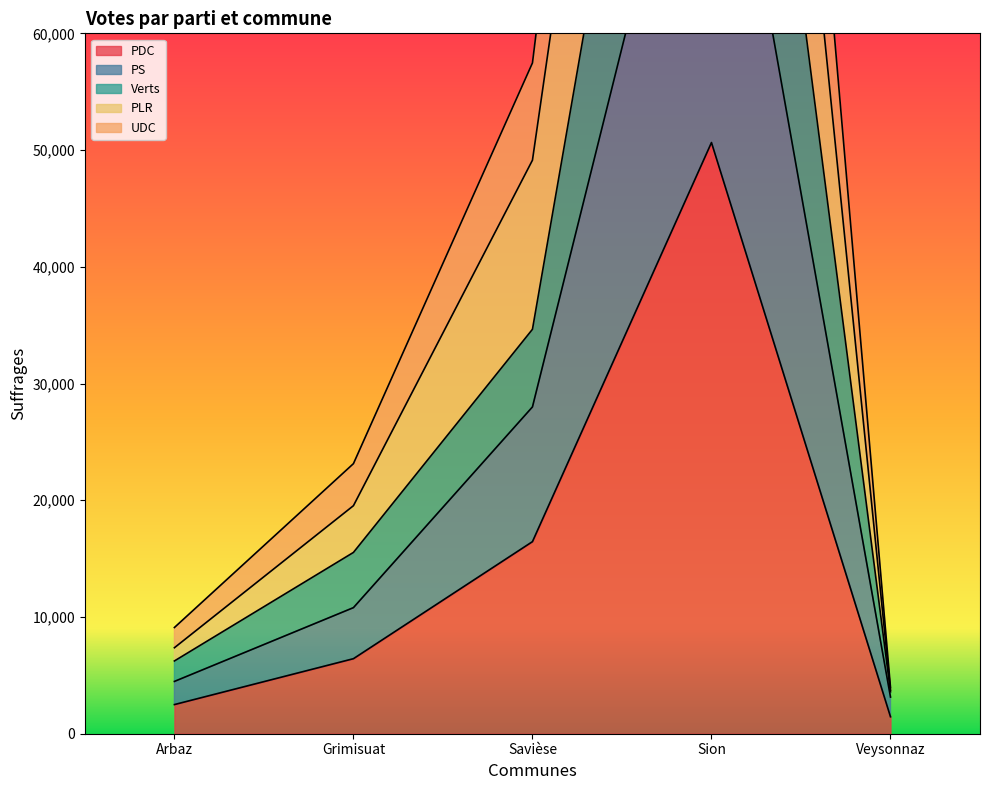

True or false: PS and Verts cross at least once.

False